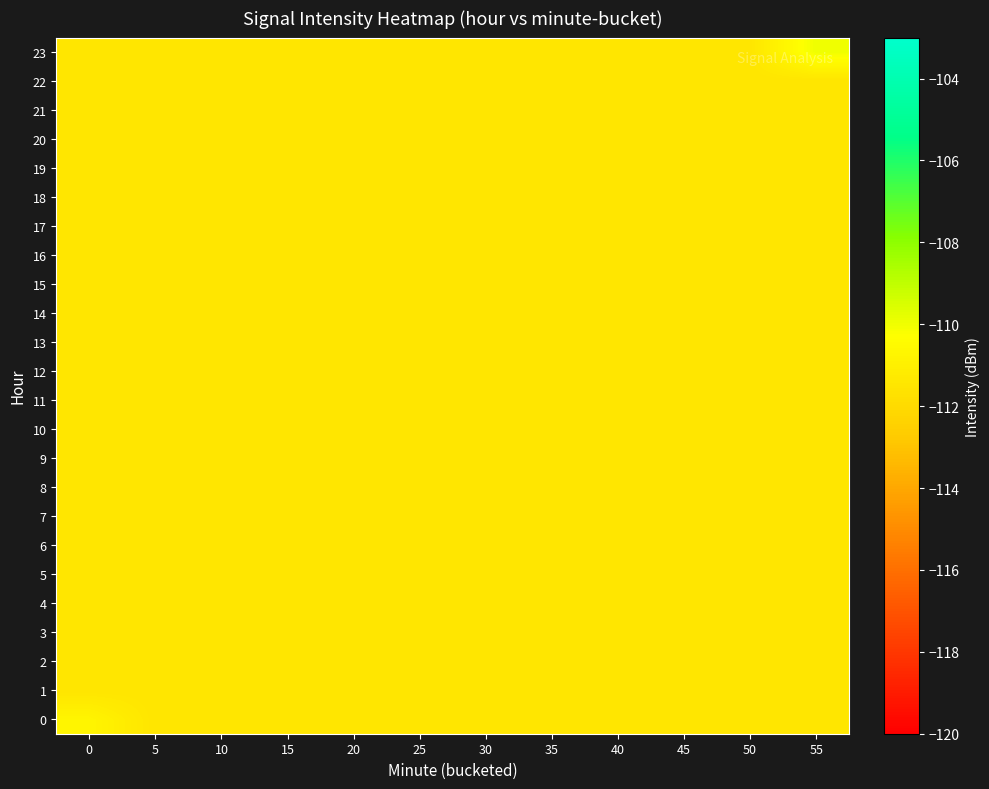

Which series has the largest range (max minus min)?

23